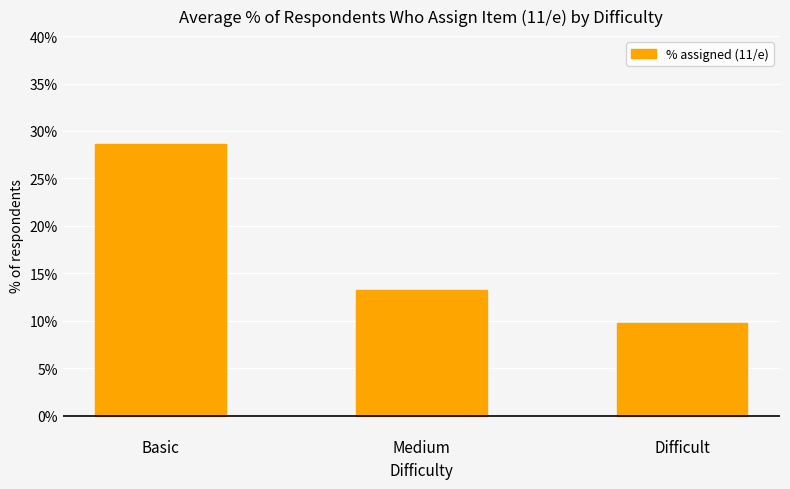

Which label corresponds to the largest value in the chart?

Basic